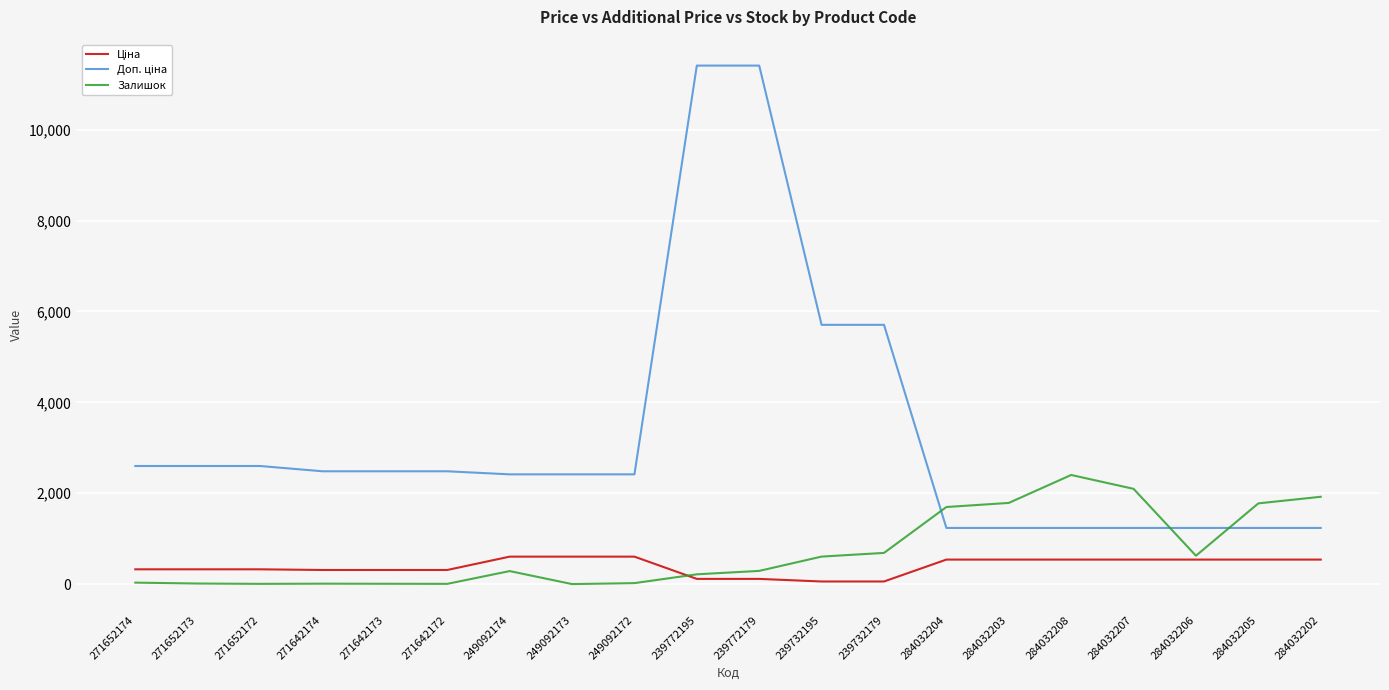

What is the maximum value shown in the chart?

11410.0